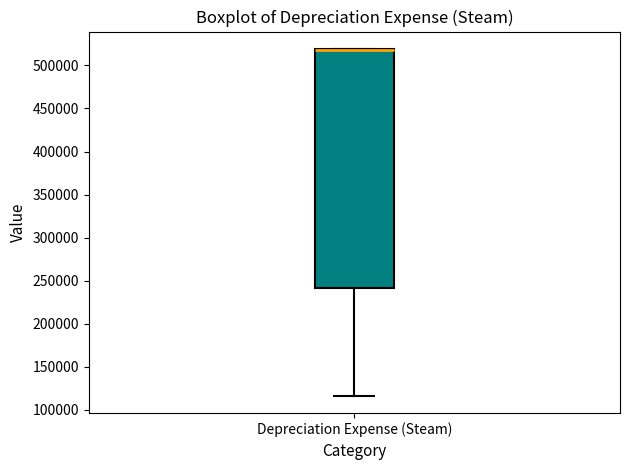

Transcribe this box plot: give where the median line is, the range the box spans, and where the two whiskers end, as read against the y-axis. The values are not printed on the chart, so give them approximately, as read against the axis.

median 520000 (drawn on the box's upper edge), box 240000 to 520000, whiskers 115000 to 520000